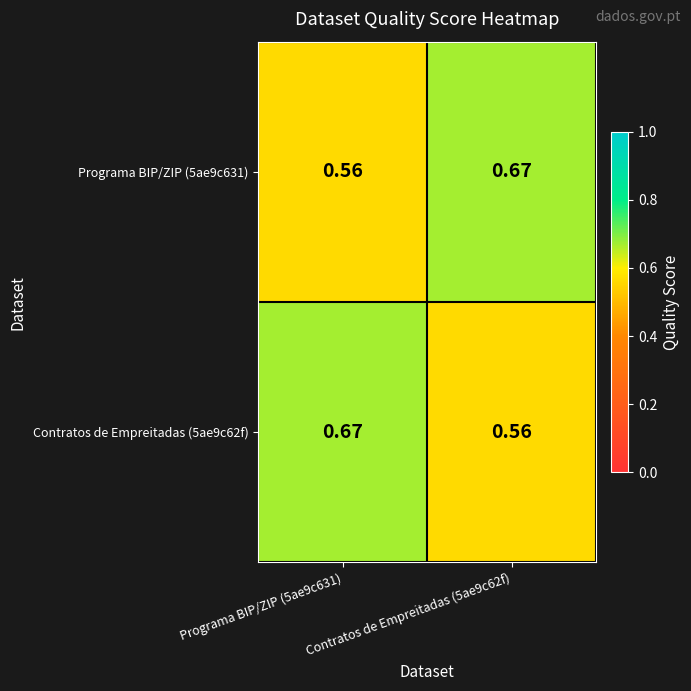

Is the value of Programa BIP/ZIP (5ae9c631) at Programa BIP/ZIP (5ae9c631) greater than the value of Contratos de Empreitadas (5ae9c62f) at Programa BIP/ZIP (5ae9c631)?

No